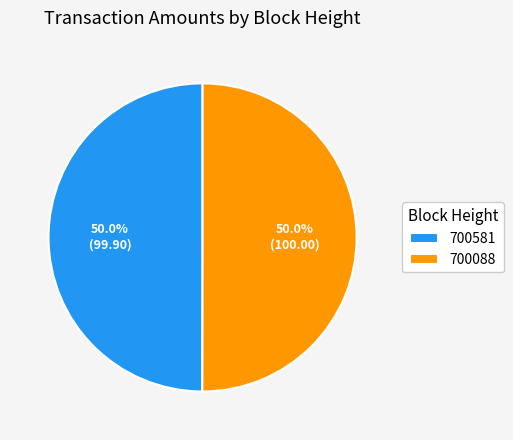

Do 700581 and 700088 together represent more than half of the pie?

Yes